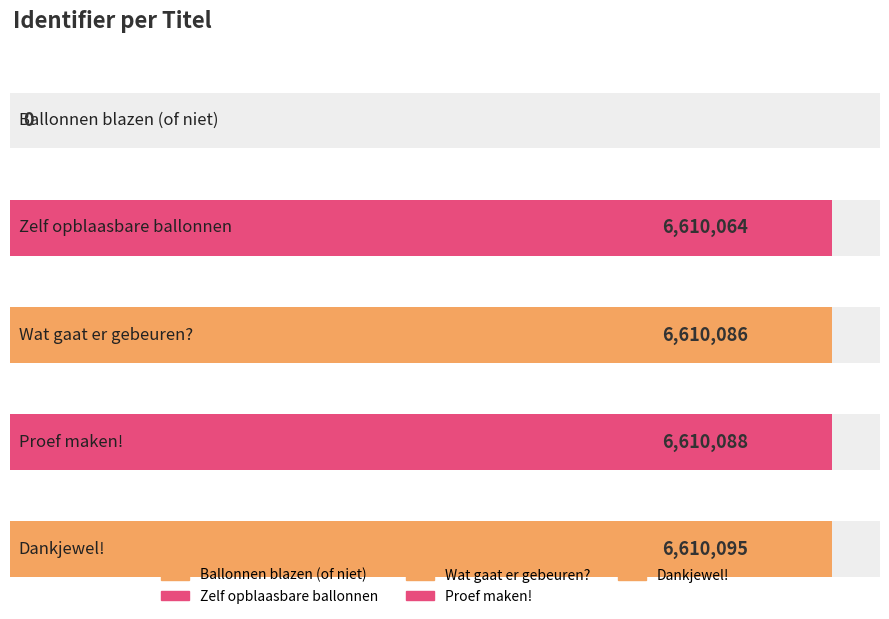

At which category does the chart reach its minimum across all series?

Ballonnen blazen (of niet)